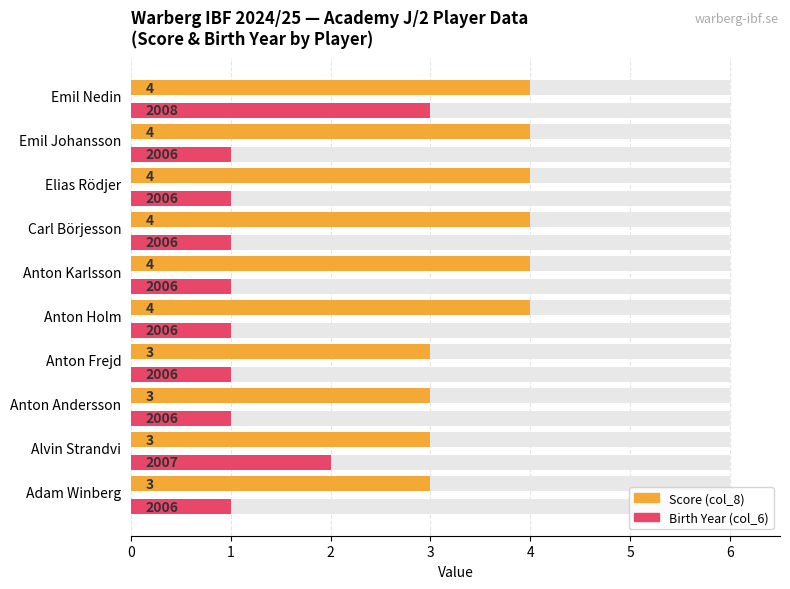

What is the minimum value shown in the chart?

1